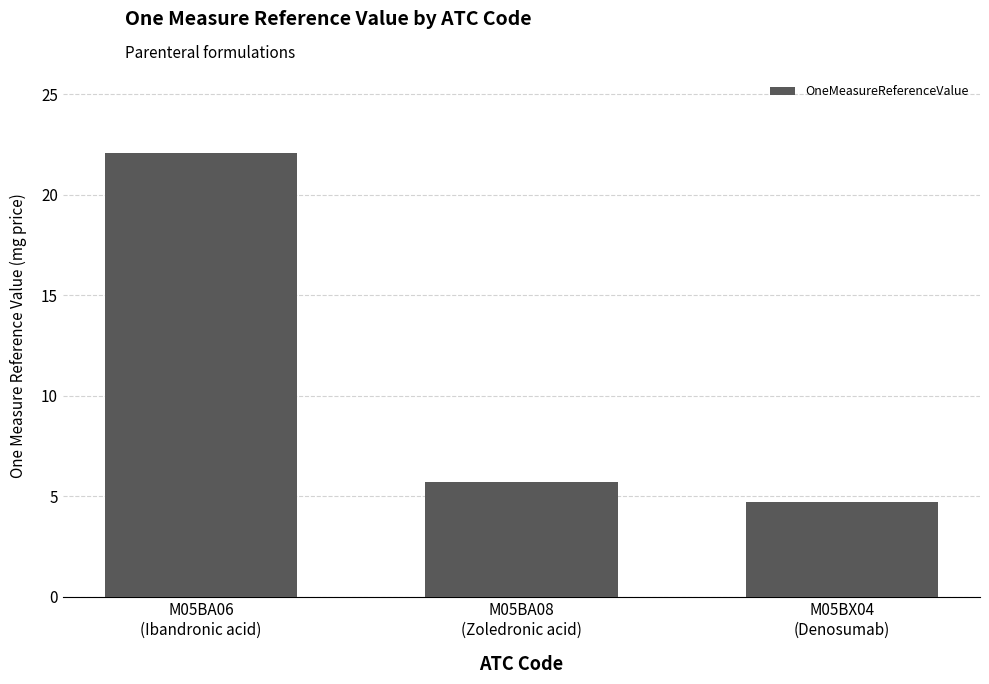

The value at M05BX04
(Denosumab) is 6.3. True or false?

False